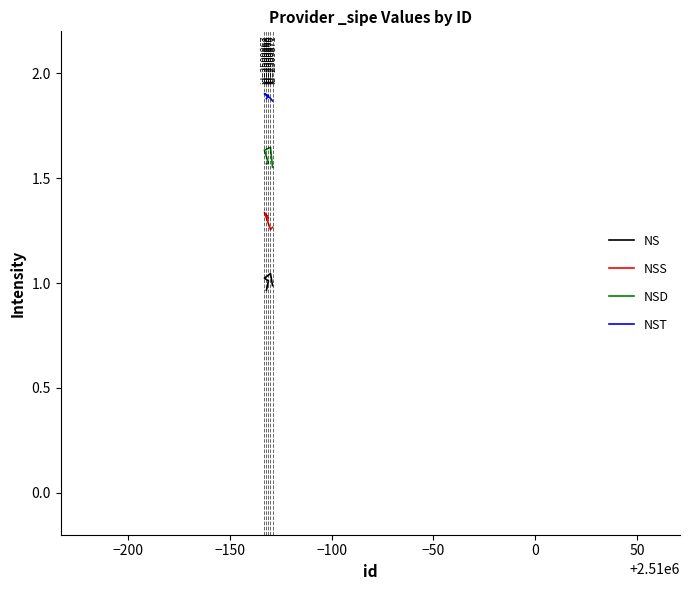

What are all the series names shown in the legend?

NS, NSS, NSD, NST